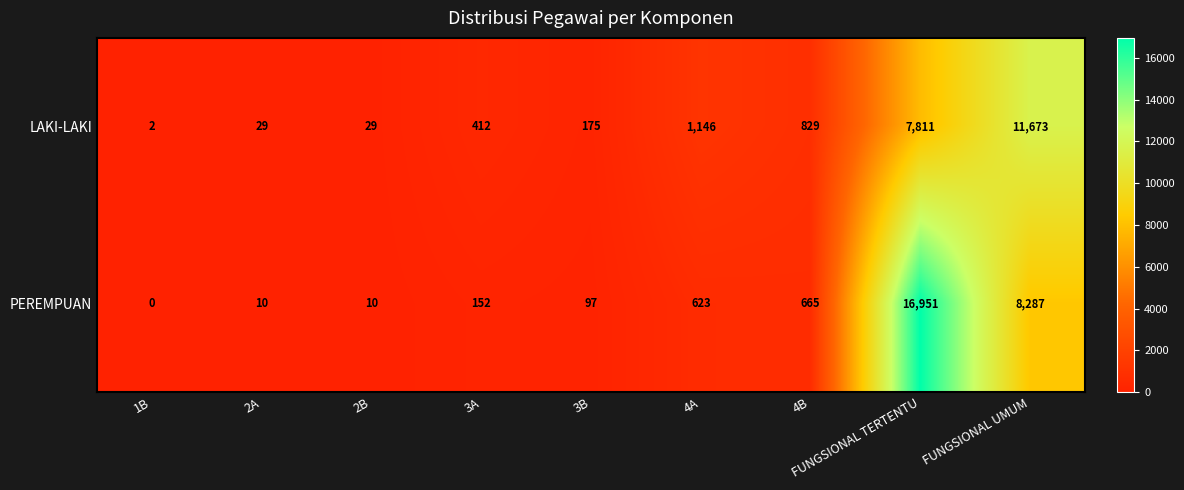

Which series changed the most between 1B and 2A?

LAKI-LAKI